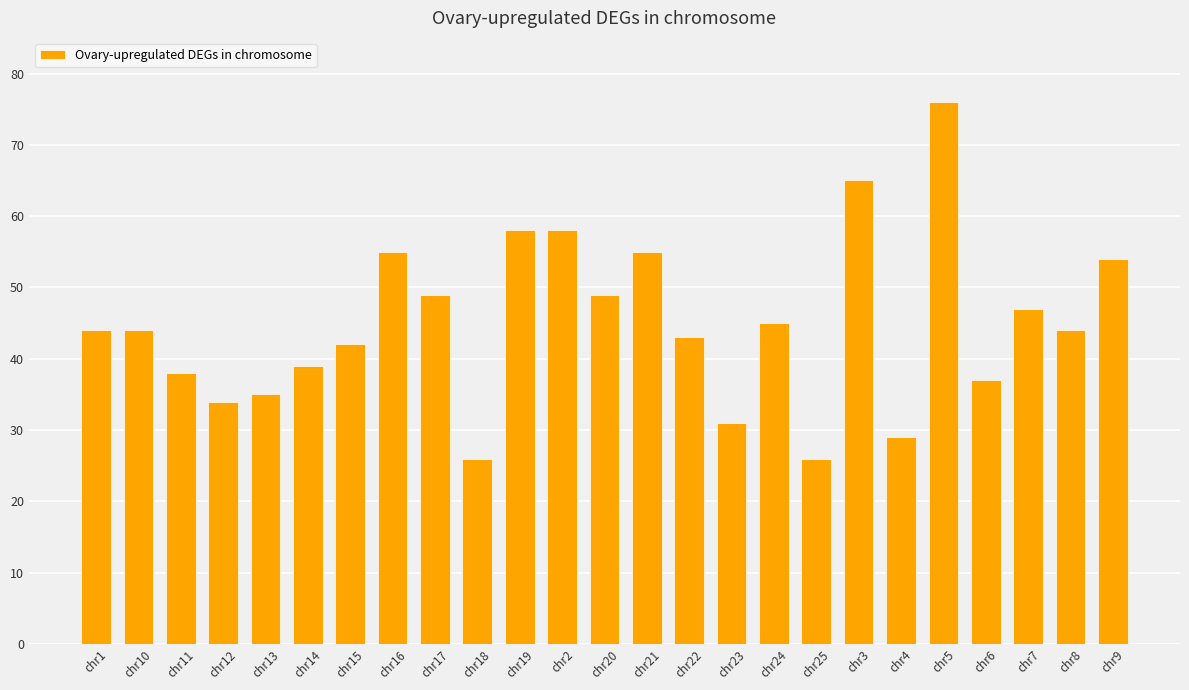

Reading left to right, extract all data points from this chart.

chr1=44	chr10=44	chr11=38	chr12=34	chr13=35	chr14=39	chr15=42	chr16=55	chr17=49	chr18=26	chr19=58	chr2=58	chr20=49	chr21=55	chr22=43	chr23=31	chr24=45	chr25=26	chr3=65	chr4=29	chr5=76	chr6=37	chr7=47	chr8=44	chr9=54